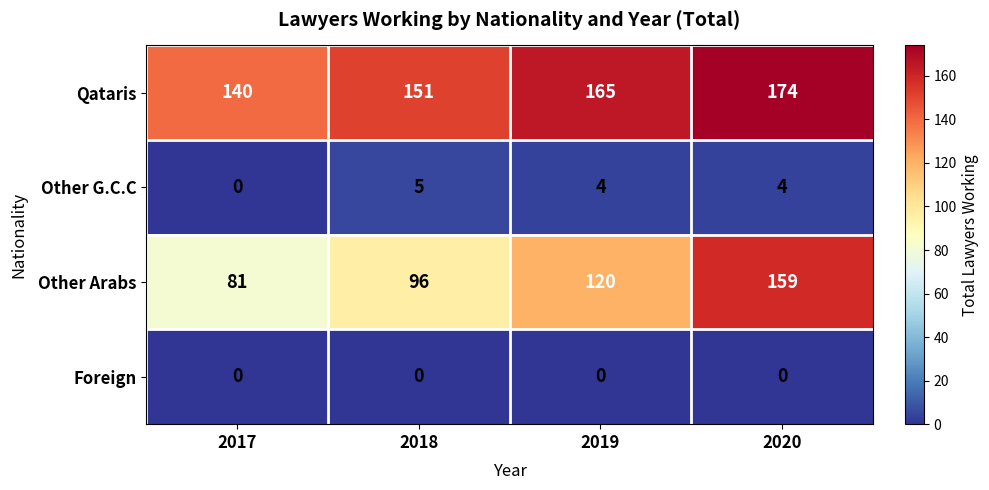

Is it true that Foreign equals 0 at 2020?

True